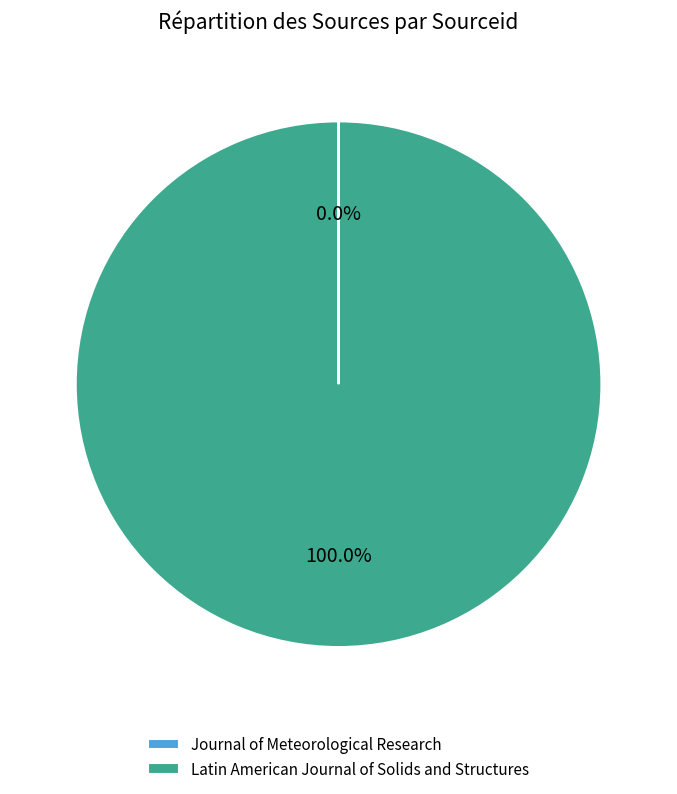

Is Latin American Journal of Solids and Structures the majority of the pie?

Yes